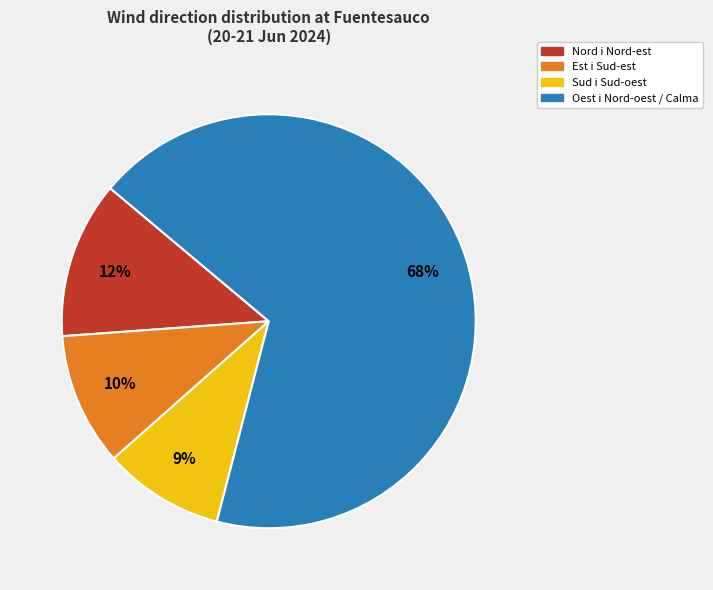

Does any single category account for the majority?

Yes